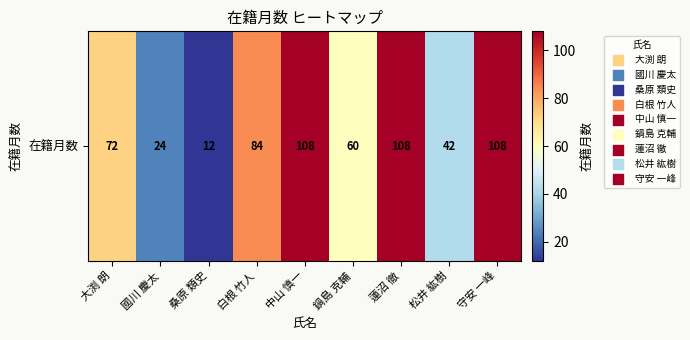

Reading right to left, list all the values displayed in this chart.

守安 一峰=108	松井 紘樹=42	蓮沼 徹=108	鍋島 克輔=60	中山 慎一=108	白根 竹人=84	桑原 類史=12	國川 慶太=24	大渕 朗=72